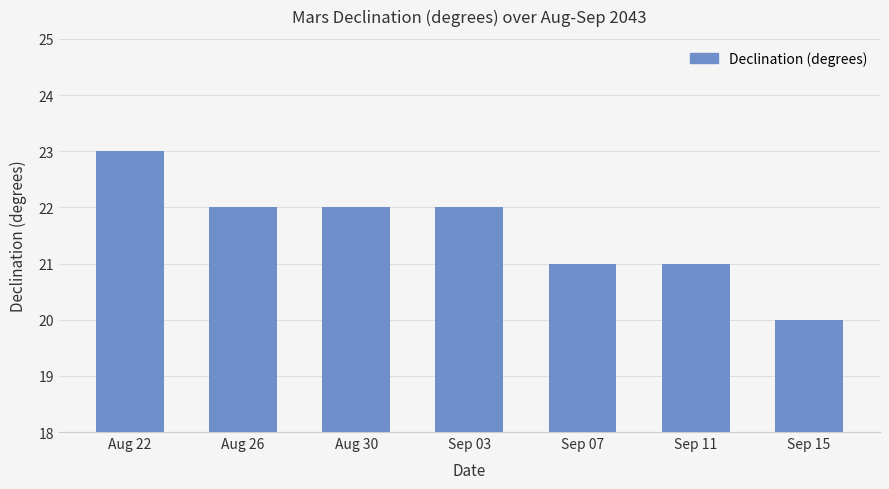

Are the bars grouped side by side (vs. stacked)?

No